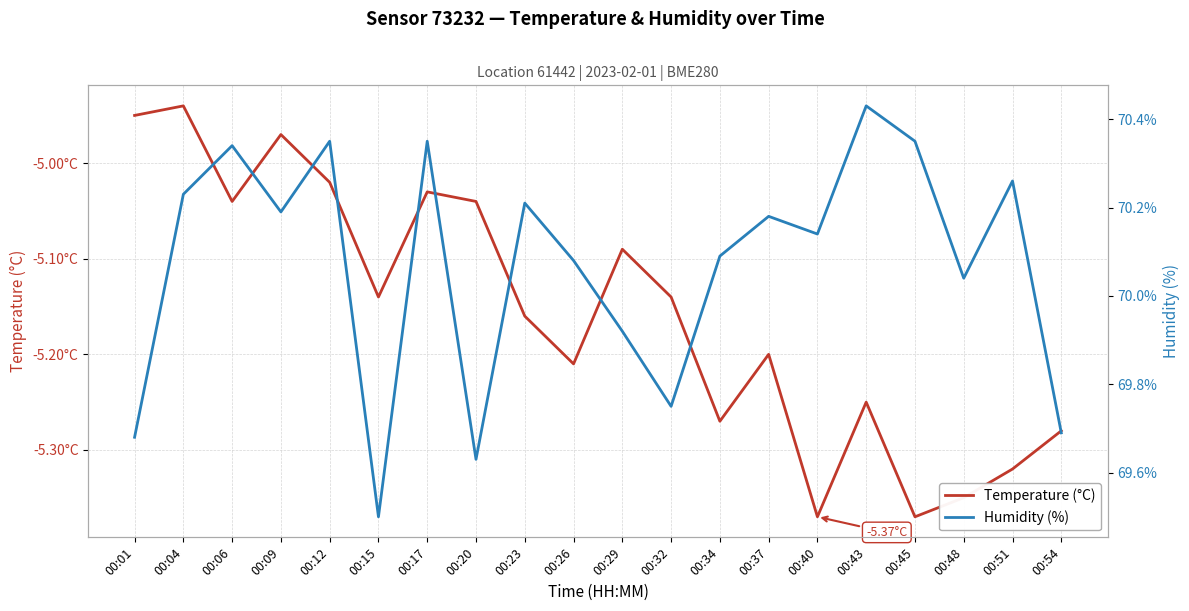

Read the Humidity (%) value at 00:40.

70.1